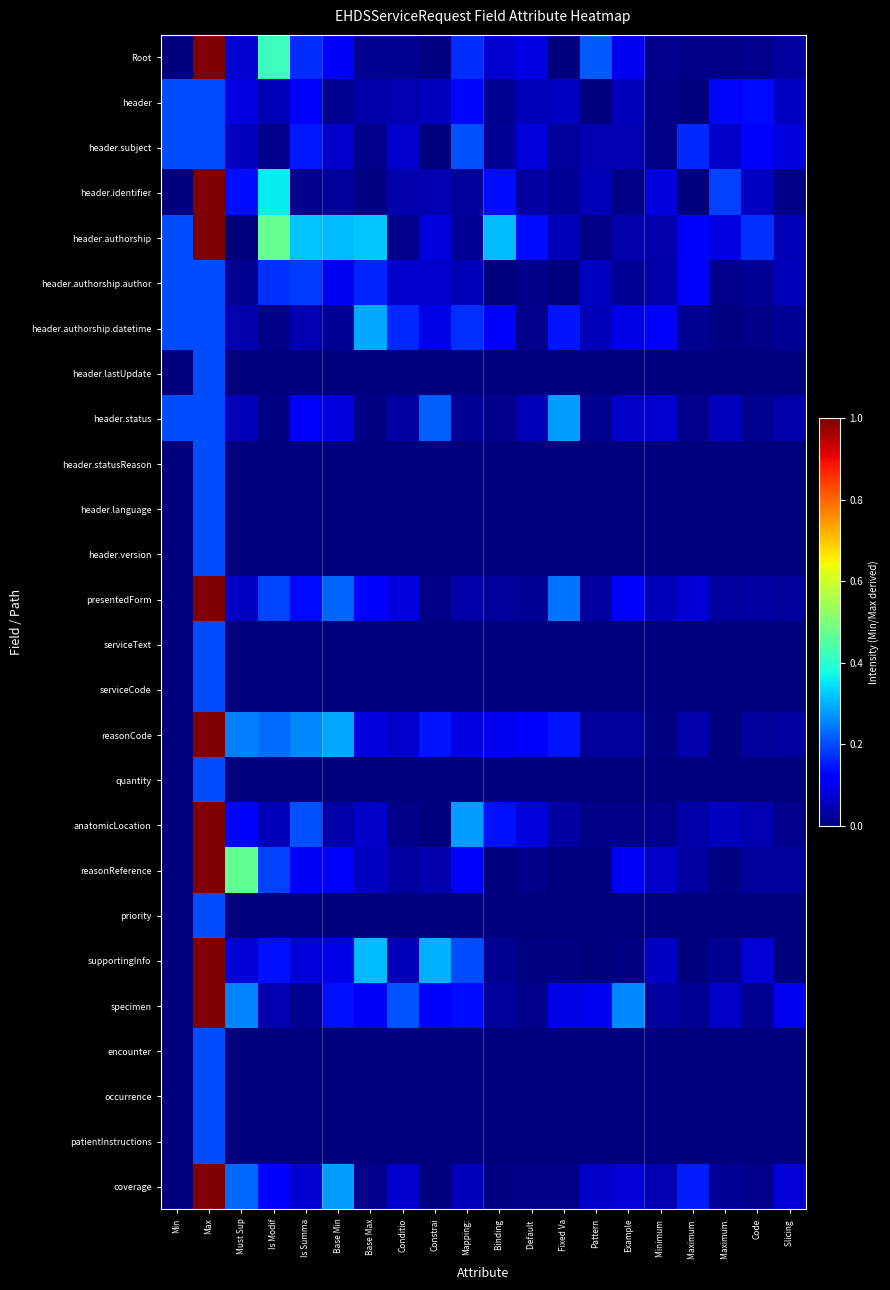

List the series in order of their peak value, lowest first.

header, header.authorship.author, header.lastUpdate, header.statusReason, header.language, header.version, serviceText, serviceCode, quantity, priority, encounter, occurrence, patientInstructions, header.subject, header.status, header.authorship.datetime, Root, header.identifier, header.authorship, presentedForm, reasonCode, anatomicLocation, reasonReference, supportingInfo, specimen, coverage